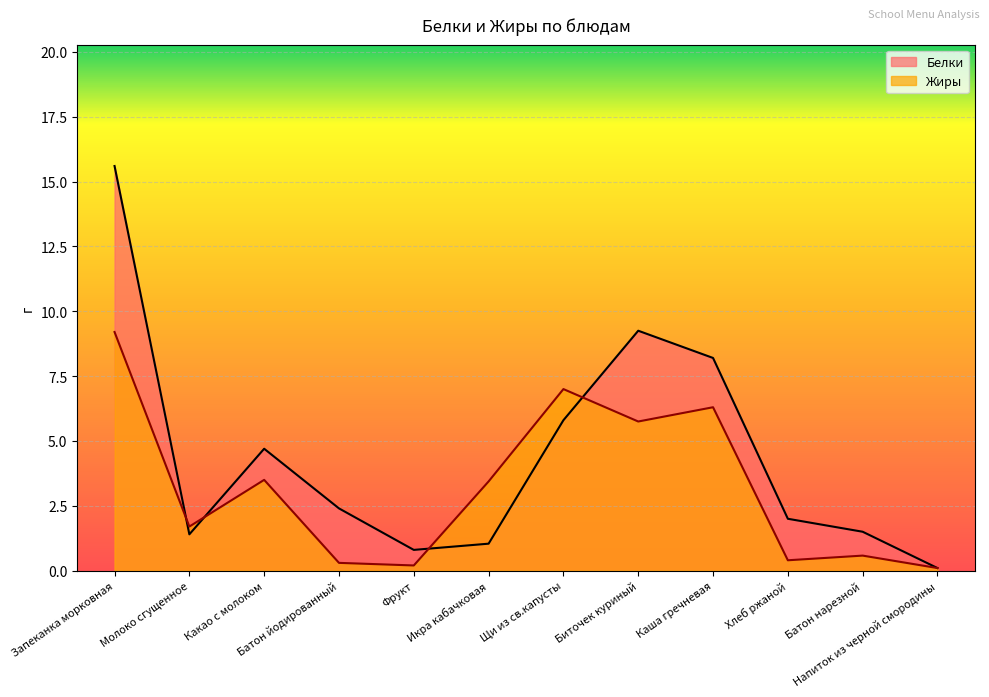

List the series in order of their peak value, lowest first.

Жиры, Белки